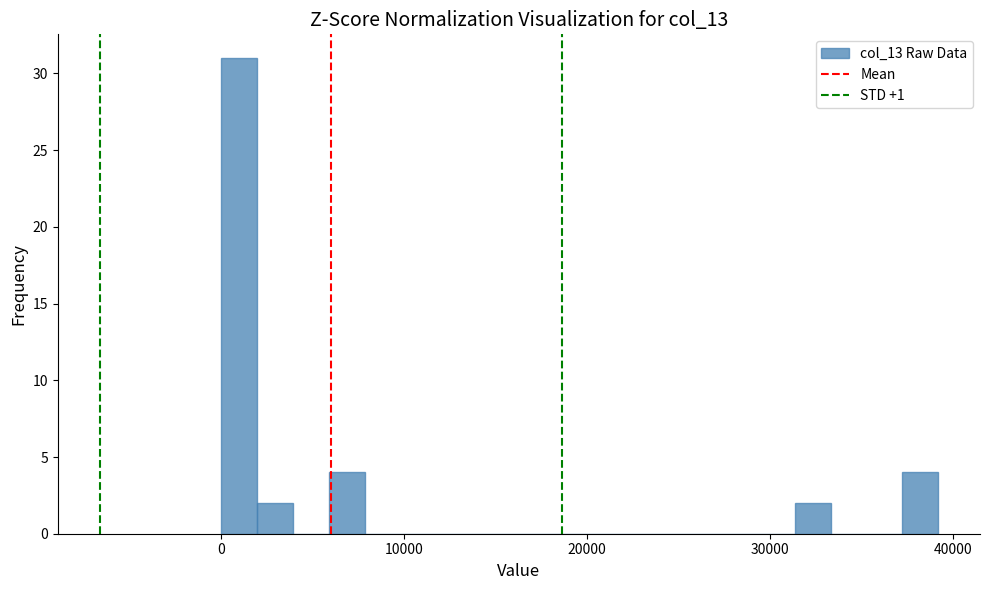

Around what value on the x-axis is the tallest bar? Give the approximate position of its centre, as read against the axis.

1000